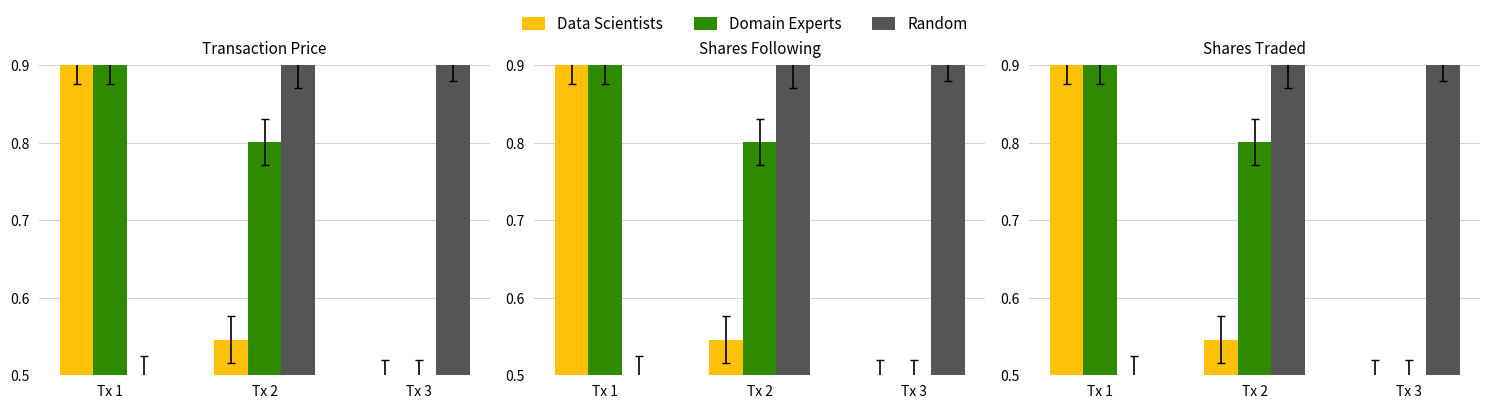

Is it true that Random equals 0.9 at Tx 2?

True